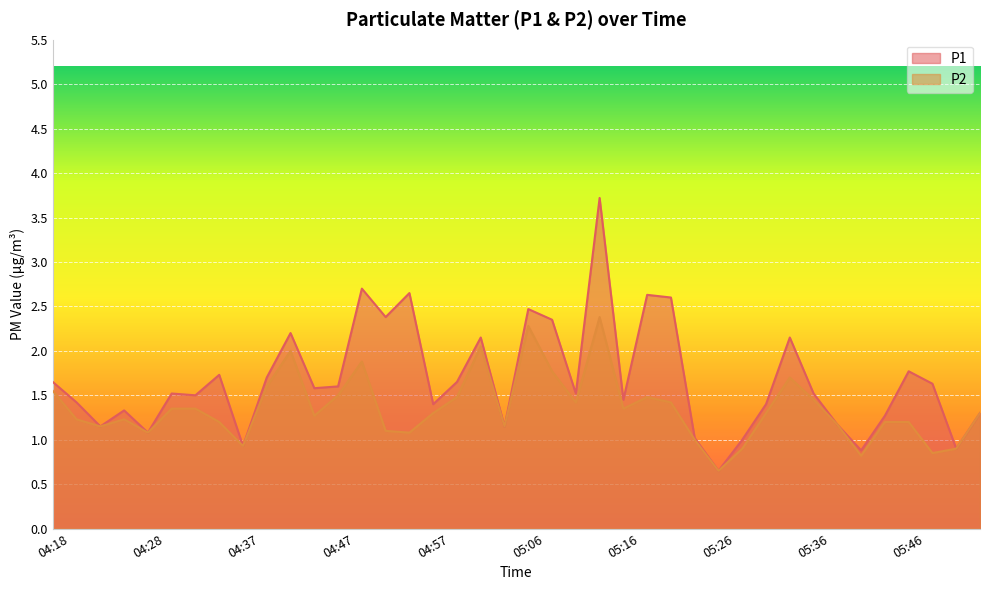

Between 05:31 and 04:25, which is larger?

05:31